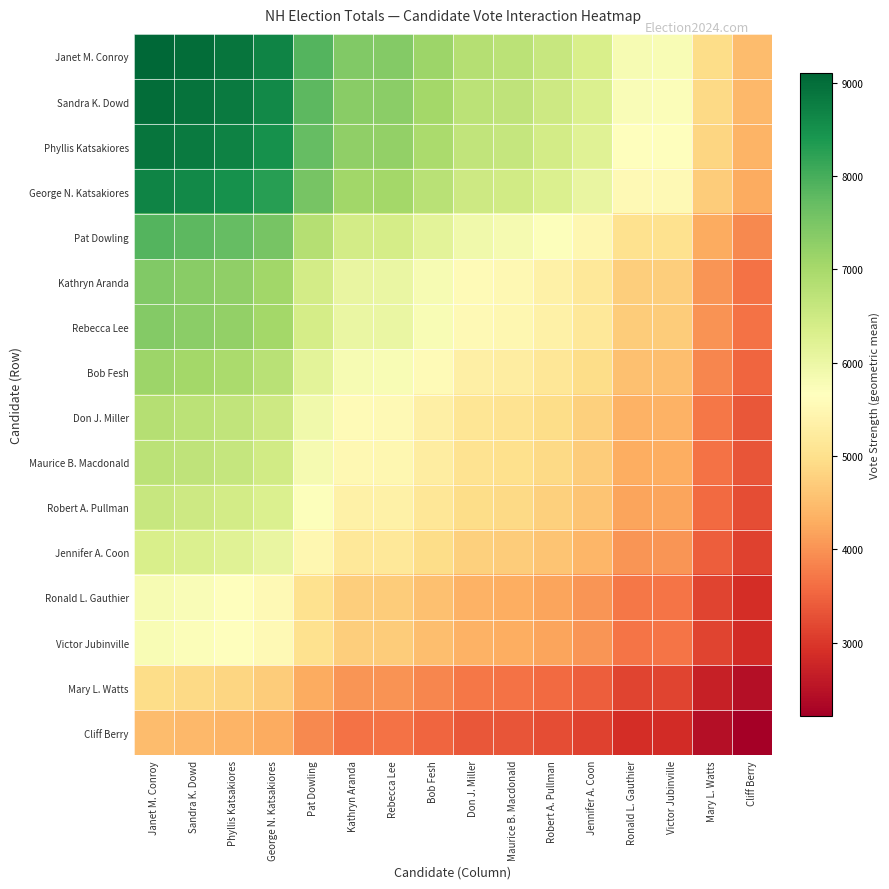

Reading left to right, list all the values displayed in this chart.

Janet M. Conroy: Janet M. Conroy=9100.0	Sandra K. Dowd=9008.0	Phyllis Katsakiores=8900.3	George N. Katsakiores=8684.0	Pat Dowling=7879.7	Kathryn Aranda=7415.6	Rebecca Lee=7394.7	Bob Fesh=7111.2	Don J. Miller=6825.8	Maurice B. Macdonald=6749.4	Robert A. Pullman=6581.5	Jennifer A. Coon=6342.1	Ronald L. Gauthier=5804.9	Victor Jubinville=5792.4	Mary L. Watts=4939.3	Cliff Berry=4493.7
Sandra K. Dowd: Janet M. Conroy=9008.0	Sandra K. Dowd=8917.0	Phyllis Katsakiores=8810.4	George N. Katsakiores=8596.2	Pat Dowling=7800.0	Kathryn Aranda=7340.7	Rebecca Lee=7320.0	Bob Fesh=7039.3	Don J. Miller=6756.9	Maurice B. Macdonald=6681.2	Robert A. Pullman=6515.0	Jennifer A. Coon=6278.0	Ronald L. Gauthier=5746.3	Victor Jubinville=5733.8	Mary L. Watts=4889.4	Cliff Berry=4448.2
Phyllis Katsakiores: Janet M. Conroy=8900.3	Sandra K. Dowd=8810.4	Phyllis Katsakiores=8705.0	George N. Katsakiores=8493.4	Pat Dowling=7706.8	Kathryn Aranda=7252.9	Rebecca Lee=7232.5	Bob Fesh=6955.1	Don J. Miller=6676.0	Maurice B. Macdonald=6601.3	Robert A. Pullman=6437.1	Jennifer A. Coon=6202.9	Ronald L. Gauthier=5677.6	Victor Jubinville=5665.3	Mary L. Watts=4831.0	Cliff Berry=4395.0
George N. Katsakiores: Janet M. Conroy=8684.0	Sandra K. Dowd=8596.2	Phyllis Katsakiores=8493.4	George N. Katsakiores=8287.0	Pat Dowling=7519.5	Kathryn Aranda=7076.6	Rebecca Lee=7056.7	Bob Fesh=6786.1	Don J. Miller=6513.8	Maurice B. Macdonald=6440.9	Robert A. Pullman=6280.6	Jennifer A. Coon=6052.2	Ronald L. Gauthier=5539.6	Victor Jubinville=5527.6	Mary L. Watts=4713.5	Cliff Berry=4288.2
Pat Dowling: Janet M. Conroy=7879.7	Sandra K. Dowd=7800.0	Phyllis Katsakiores=7706.8	George N. Katsakiores=7519.5	Pat Dowling=6823.0	Kathryn Aranda=6421.2	Rebecca Lee=6403.1	Bob Fesh=6157.5	Don J. Miller=5910.5	Maurice B. Macdonald=5844.3	Robert A. Pullman=5698.9	Jennifer A. Coon=5491.6	Ronald L. Gauthier=5026.5	Victor Jubinville=5015.6	Mary L. Watts=4277.0	Cliff Berry=3891.0
Kathryn Aranda: Janet M. Conroy=7415.6	Sandra K. Dowd=7340.7	Phyllis Katsakiores=7252.9	George N. Katsakiores=7076.6	Pat Dowling=6421.2	Kathryn Aranda=6043.0	Rebecca Lee=6026.0	Bob Fesh=5794.9	Don J. Miller=5562.4	Maurice B. Macdonald=5500.1	Robert A. Pullman=5363.3	Jennifer A. Coon=5168.2	Ronald L. Gauthier=4730.5	Victor Jubinville=4720.2	Mary L. Watts=4025.1	Cliff Berry=3661.9
Rebecca Lee: Janet M. Conroy=7394.7	Sandra K. Dowd=7320.0	Phyllis Katsakiores=7232.5	George N. Katsakiores=7056.7	Pat Dowling=6403.1	Kathryn Aranda=6026.0	Rebecca Lee=6009.0	Bob Fesh=5778.6	Don J. Miller=5546.7	Maurice B. Macdonald=5484.6	Robert A. Pullman=5348.2	Jennifer A. Coon=5153.6	Ronald L. Gauthier=4717.1	Victor Jubinville=4706.9	Mary L. Watts=4013.7	Cliff Berry=3651.6
Bob Fesh: Janet M. Conroy=7111.2	Sandra K. Dowd=7039.3	Phyllis Katsakiores=6955.1	George N. Katsakiores=6786.1	Pat Dowling=6157.5	Kathryn Aranda=5794.9	Rebecca Lee=5778.6	Bob Fesh=5557.0	Don J. Miller=5334.0	Maurice B. Macdonald=5274.3	Robert A. Pullman=5143.1	Jennifer A. Coon=4956.0	Ronald L. Gauthier=4536.3	Victor Jubinville=4526.4	Mary L. Watts=3859.8	Cliff Berry=3511.5
Don J. Miller: Janet M. Conroy=6825.8	Sandra K. Dowd=6756.9	Phyllis Katsakiores=6676.0	George N. Katsakiores=6513.8	Pat Dowling=5910.5	Kathryn Aranda=5562.4	Rebecca Lee=5546.7	Bob Fesh=5334.0	Don J. Miller=5120.0	Maurice B. Macdonald=5062.7	Robert A. Pullman=4936.7	Jennifer A. Coon=4757.1	Ronald L. Gauthier=4354.2	Victor Jubinville=4344.8	Mary L. Watts=3705.0	Cliff Berry=3370.6
Maurice B. Macdonald: Janet M. Conroy=6749.4	Sandra K. Dowd=6681.2	Phyllis Katsakiores=6601.3	George N. Katsakiores=6440.9	Pat Dowling=5844.3	Kathryn Aranda=5500.1	Rebecca Lee=5484.6	Bob Fesh=5274.3	Don J. Miller=5062.7	Maurice B. Macdonald=5006.0	Robert A. Pullman=4881.5	Jennifer A. Coon=4703.9	Ronald L. Gauthier=4305.5	Victor Jubinville=4296.2	Mary L. Watts=3663.5	Cliff Berry=3332.9
Robert A. Pullman: Janet M. Conroy=6581.5	Sandra K. Dowd=6515.0	Phyllis Katsakiores=6437.1	George N. Katsakiores=6280.6	Pat Dowling=5698.9	Kathryn Aranda=5363.3	Rebecca Lee=5348.2	Bob Fesh=5143.1	Don J. Miller=4936.7	Maurice B. Macdonald=4881.5	Robert A. Pullman=4760.0	Jennifer A. Coon=4586.9	Ronald L. Gauthier=4198.4	Victor Jubinville=4189.3	Mary L. Watts=3572.3	Cliff Berry=3250.0
Jennifer A. Coon: Janet M. Conroy=6342.1	Sandra K. Dowd=6278.0	Phyllis Katsakiores=6202.9	George N. Katsakiores=6052.2	Pat Dowling=5491.6	Kathryn Aranda=5168.2	Rebecca Lee=5153.6	Bob Fesh=4956.0	Don J. Miller=4757.1	Maurice B. Macdonald=4703.9	Robert A. Pullman=4586.9	Jennifer A. Coon=4420.0	Ronald L. Gauthier=4045.6	Victor Jubinville=4036.9	Mary L. Watts=3442.4	Cliff Berry=3131.8
Ronald L. Gauthier: Janet M. Conroy=5804.9	Sandra K. Dowd=5746.3	Phyllis Katsakiores=5677.6	George N. Katsakiores=5539.6	Pat Dowling=5026.5	Kathryn Aranda=4730.5	Rebecca Lee=4717.1	Bob Fesh=4536.3	Don J. Miller=4354.2	Maurice B. Macdonald=4305.5	Robert A. Pullman=4198.4	Jennifer A. Coon=4045.6	Ronald L. Gauthier=3703.0	Victor Jubinville=3695.0	Mary L. Watts=3150.8	Cliff Berry=2866.5
Victor Jubinville: Janet M. Conroy=5792.4	Sandra K. Dowd=5733.8	Phyllis Katsakiores=5665.3	George N. Katsakiores=5527.6	Pat Dowling=5015.6	Kathryn Aranda=4720.2	Rebecca Lee=4706.9	Bob Fesh=4526.4	Don J. Miller=4344.8	Maurice B. Macdonald=4296.2	Robert A. Pullman=4189.3	Jennifer A. Coon=4036.9	Ronald L. Gauthier=3695.0	Victor Jubinville=3687.0	Mary L. Watts=3144.0	Cliff Berry=2860.3
Mary L. Watts: Janet M. Conroy=4939.3	Sandra K. Dowd=4889.4	Phyllis Katsakiores=4831.0	George N. Katsakiores=4713.5	Pat Dowling=4277.0	Kathryn Aranda=4025.1	Rebecca Lee=4013.7	Bob Fesh=3859.8	Don J. Miller=3705.0	Maurice B. Macdonald=3663.5	Robert A. Pullman=3572.3	Jennifer A. Coon=3442.4	Ronald L. Gauthier=3150.8	Victor Jubinville=3144.0	Mary L. Watts=2681.0	Cliff Berry=2439.1
Cliff Berry: Janet M. Conroy=4493.7	Sandra K. Dowd=4448.2	Phyllis Katsakiores=4395.0	George N. Katsakiores=4288.2	Pat Dowling=3891.0	Kathryn Aranda=3661.9	Rebecca Lee=3651.6	Bob Fesh=3511.5	Don J. Miller=3370.6	Maurice B. Macdonald=3332.9	Robert A. Pullman=3250.0	Jennifer A. Coon=3131.8	Ronald L. Gauthier=2866.5	Victor Jubinville=2860.3	Mary L. Watts=2439.1	Cliff Berry=2219.0